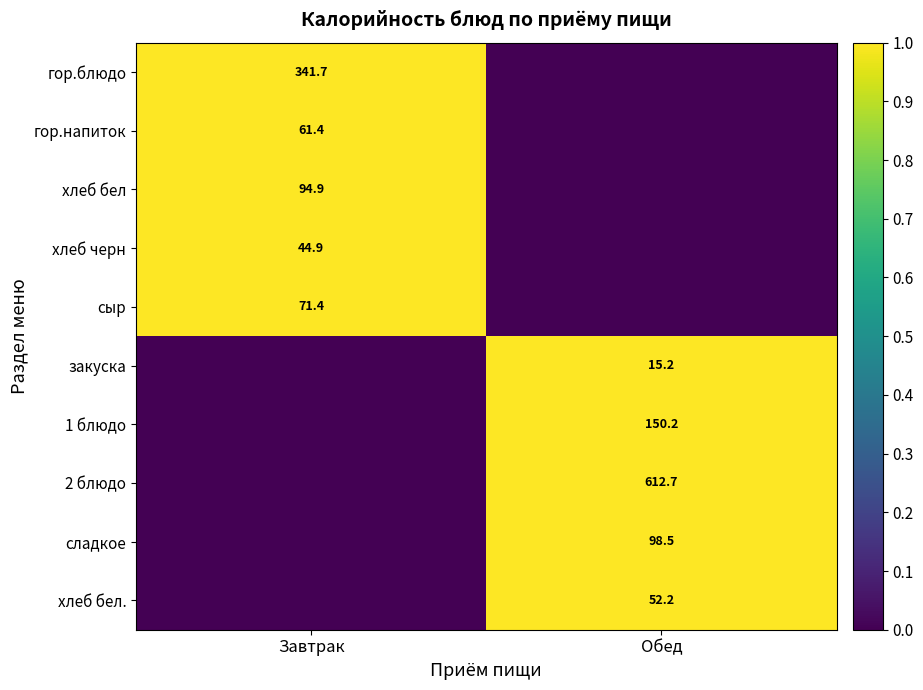

How many distinct data groups are displayed?

10